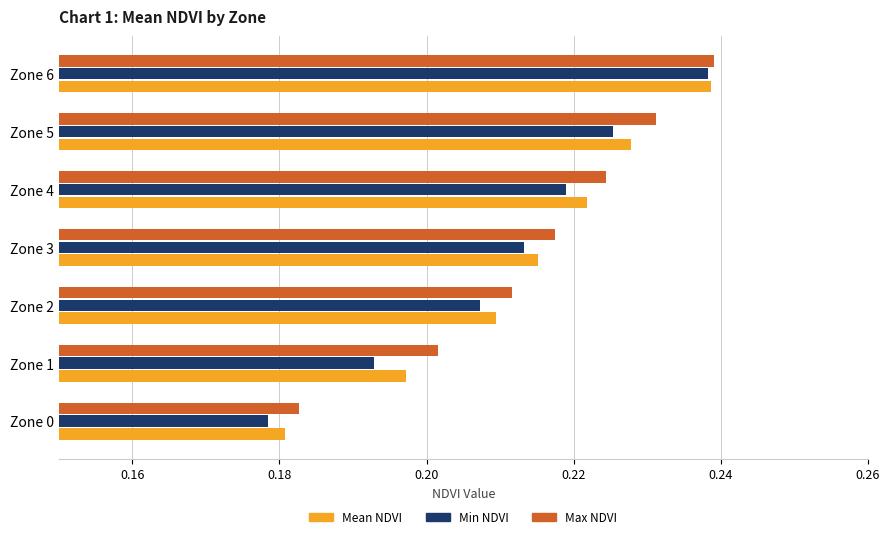

At which label does Max NDVI reach its peak?

Zone 6